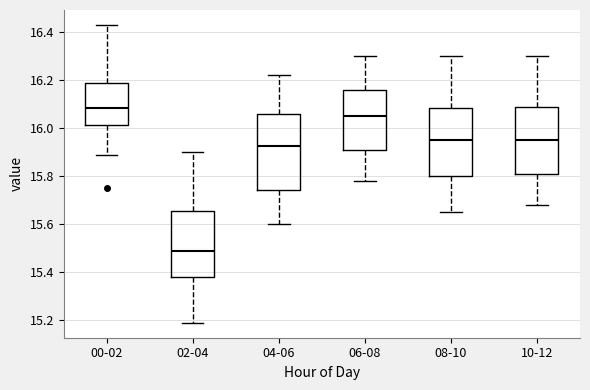

Where does the lower whisker of the box for 04-06 end on the y-axis? The values are not printed on the chart, so give them approximately, as read against the axis.

15.60